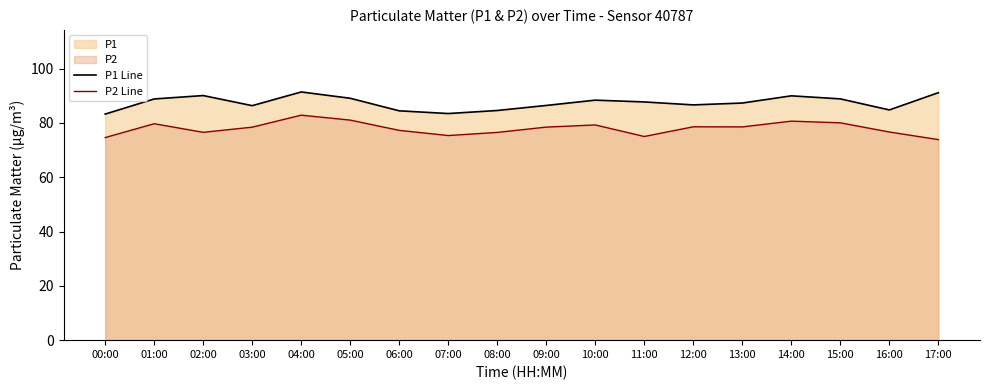

What is the difference between the maximum and minimum values in the P1 Line series?

8.2